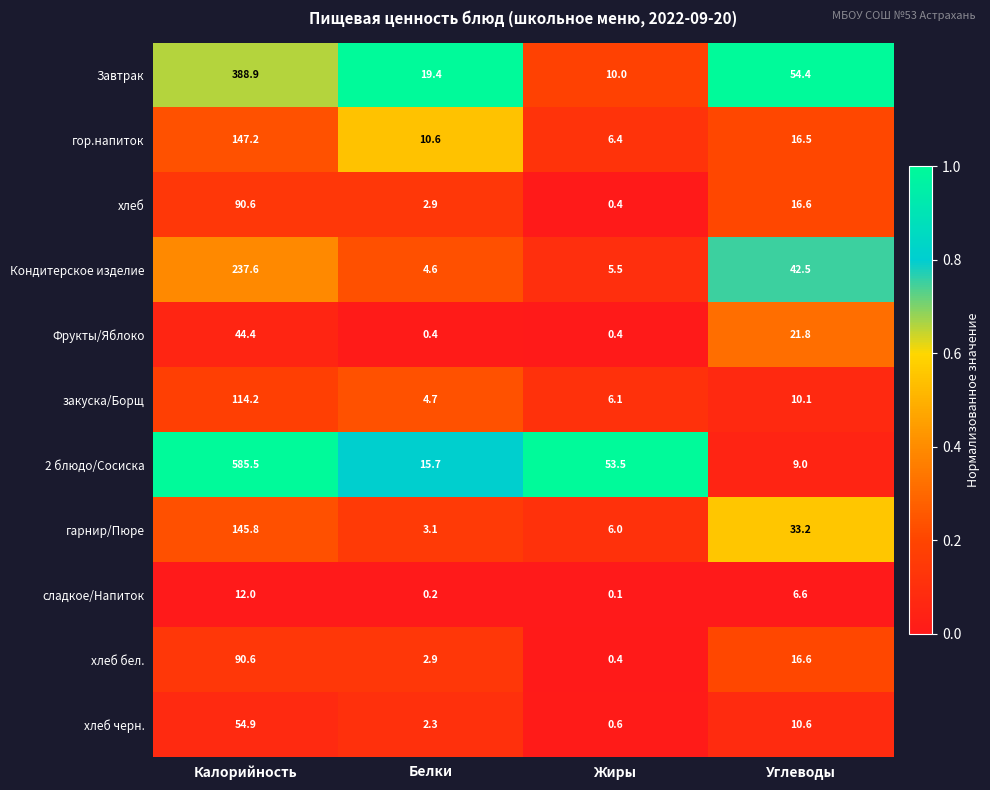

What is the total value across all series at Белки?

66.8